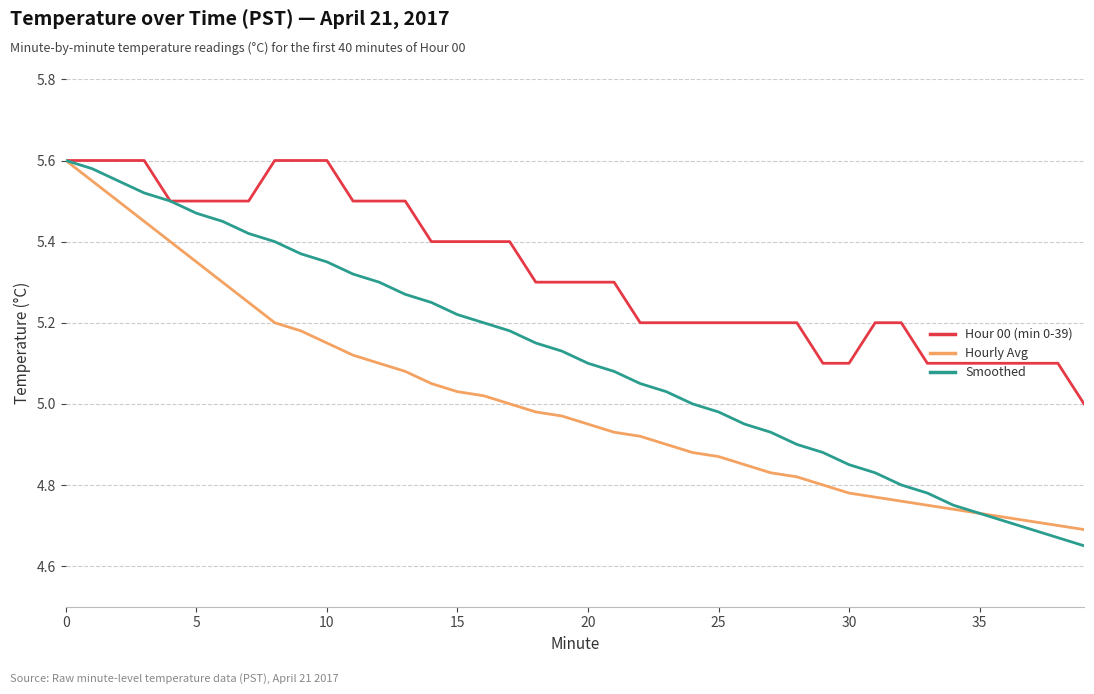

Which series has the largest range (max minus min)?

Smoothed